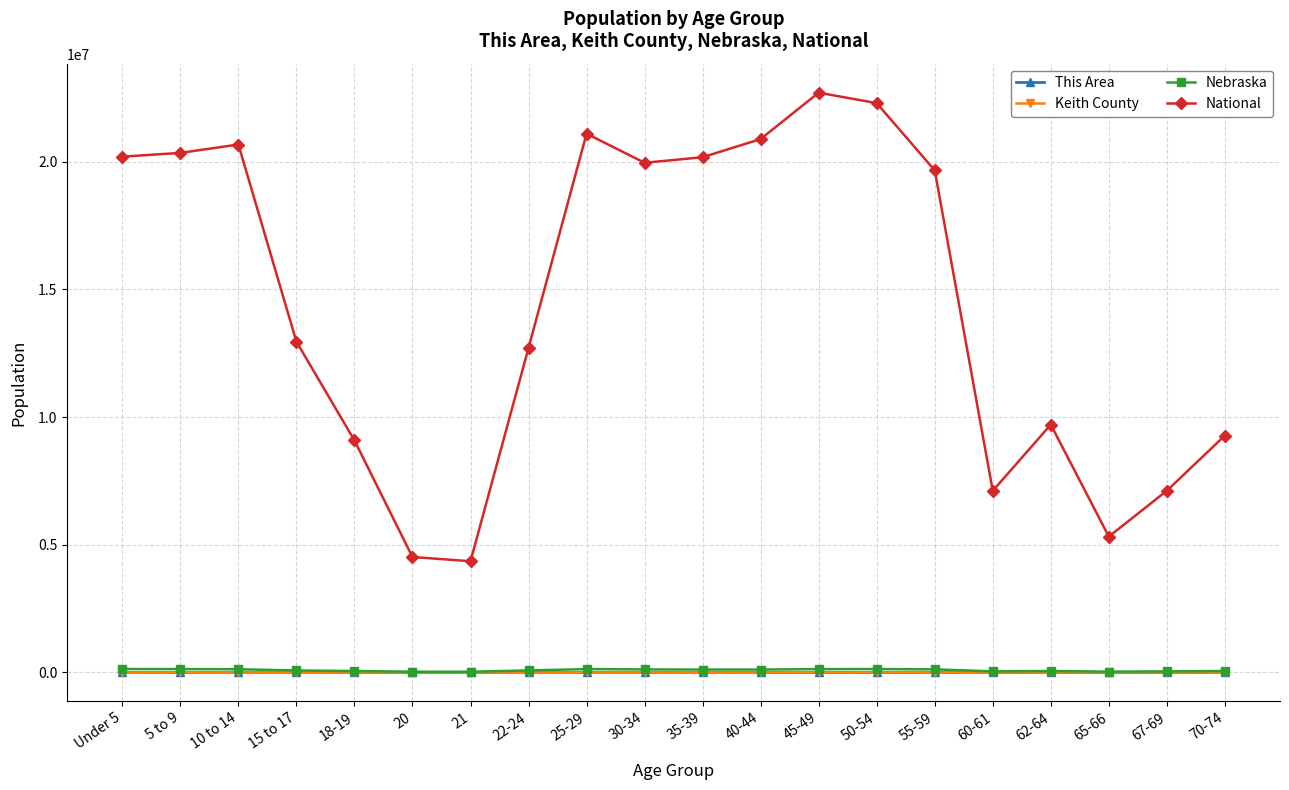

What is the label of the 18th point from the right?

10 to 14